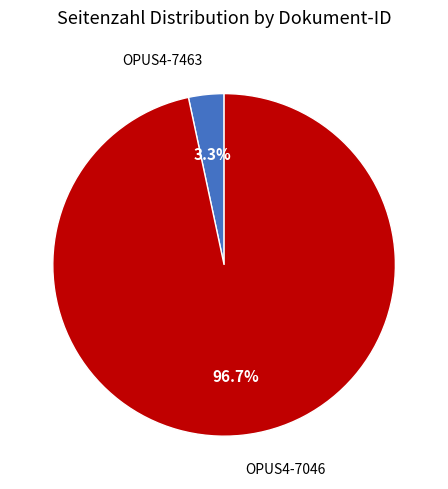

Is there a majority slice in this chart?

Yes